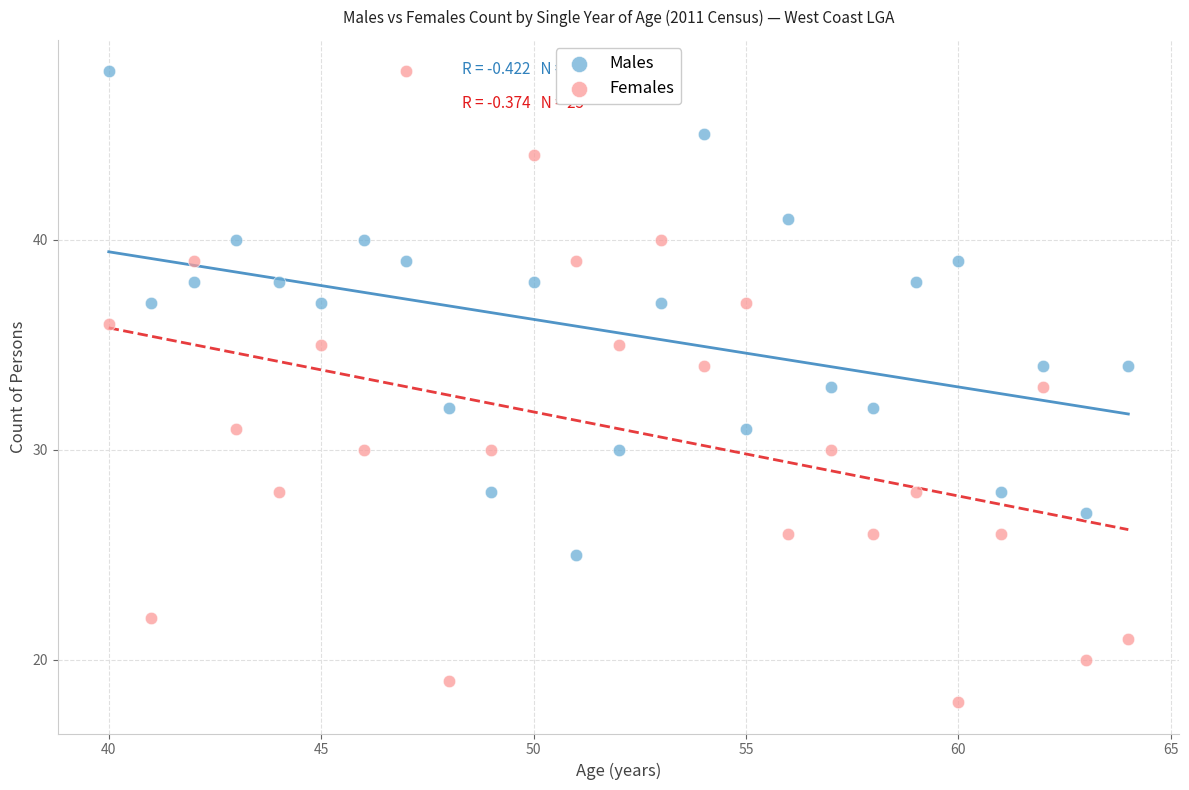

Which series has the widest spread of Y values?

Females